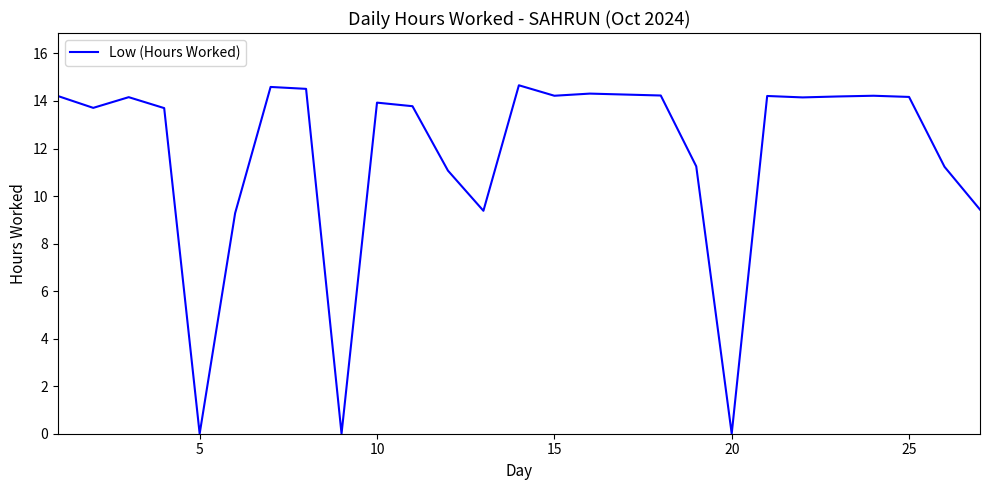

What is the difference between the maximum and minimum values?

14.7